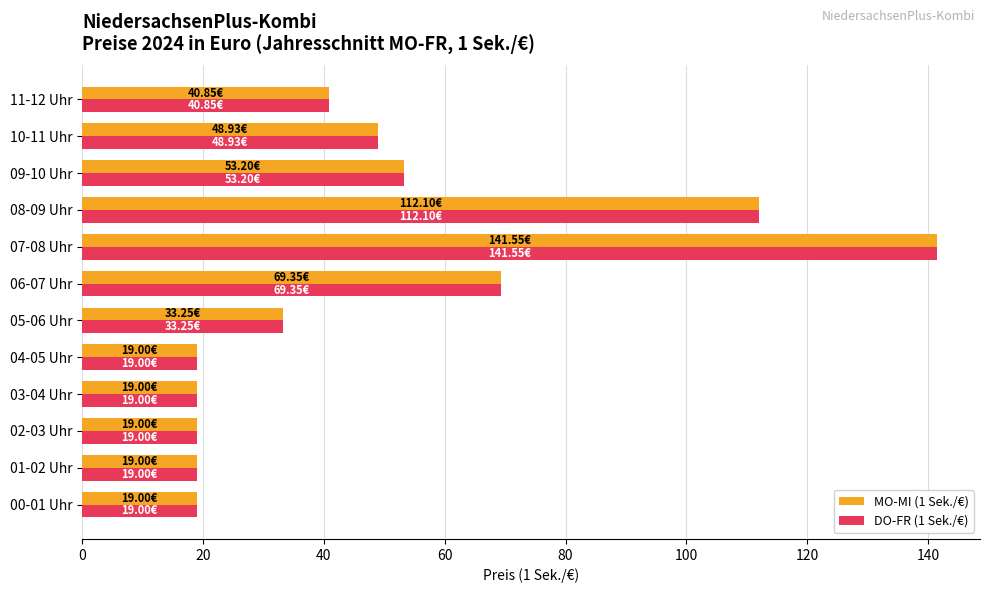

At how many categories does at least one series exceed 35?

6